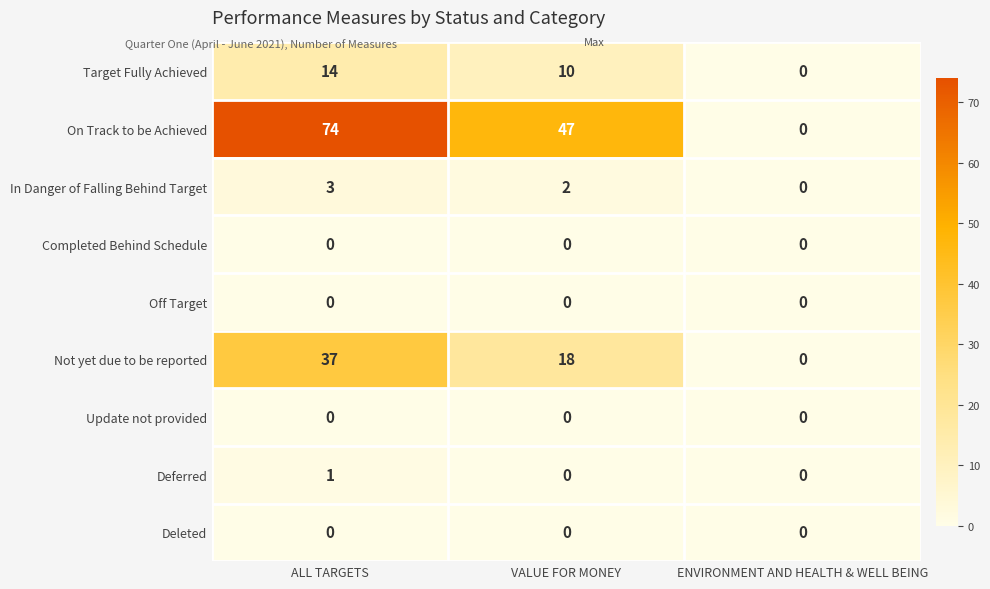

The Not yet due to be reported series shows 18 at VALUE FOR MONEY. True or false?

True